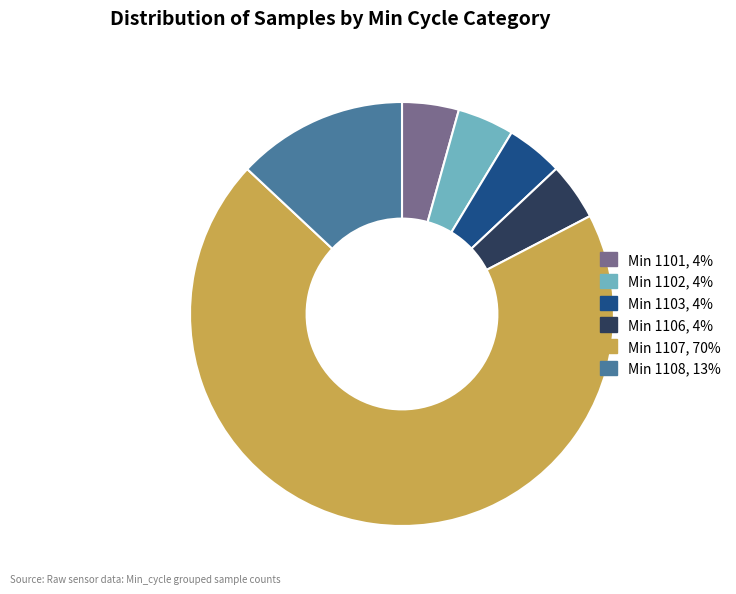

Does Min 1108, 13% represent more than half of the total?

No